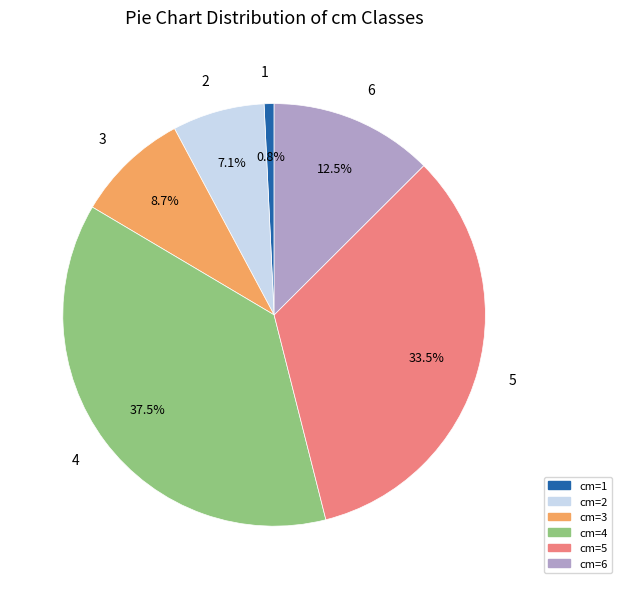

Rank the categories by value from highest to lowest.

4, 5, 6, 3, 2, 1